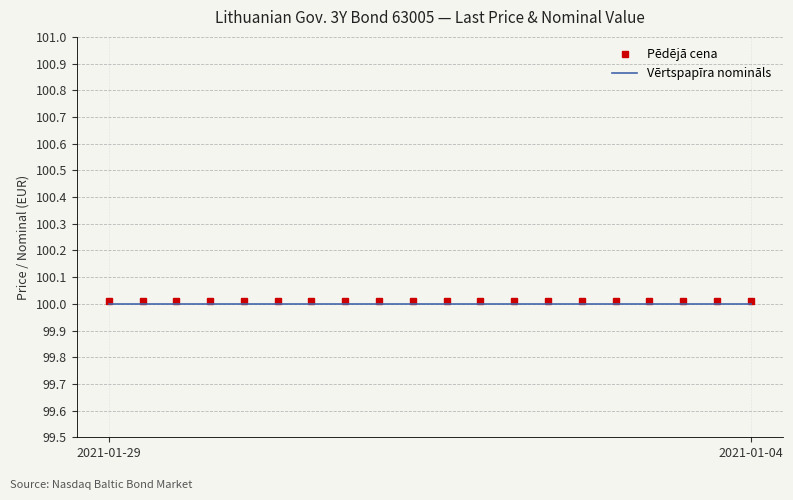

At how many categories does at least one series exceed 100?

20